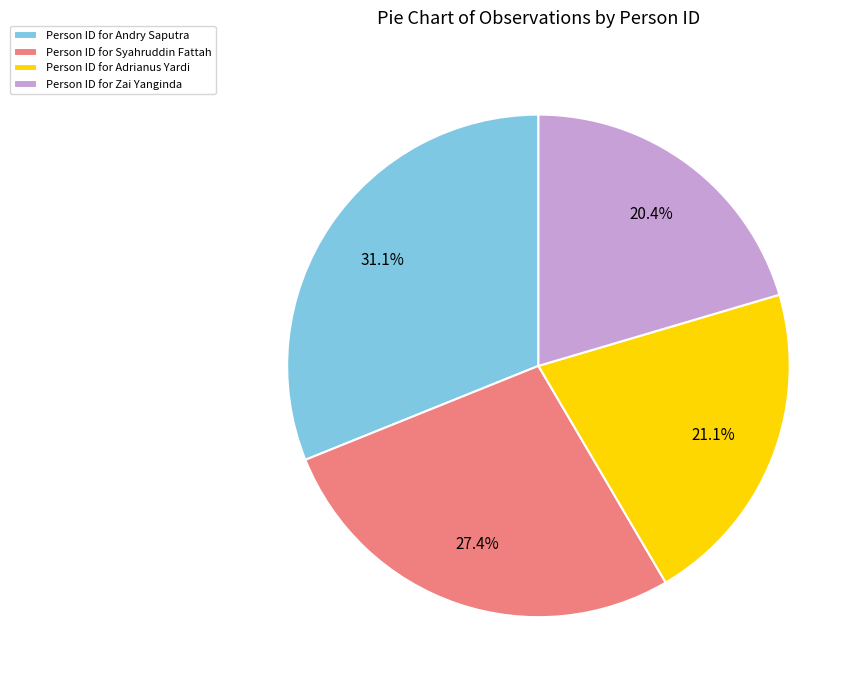

Which category has the biggest portion of the pie?

Person ID for Andry Saputra